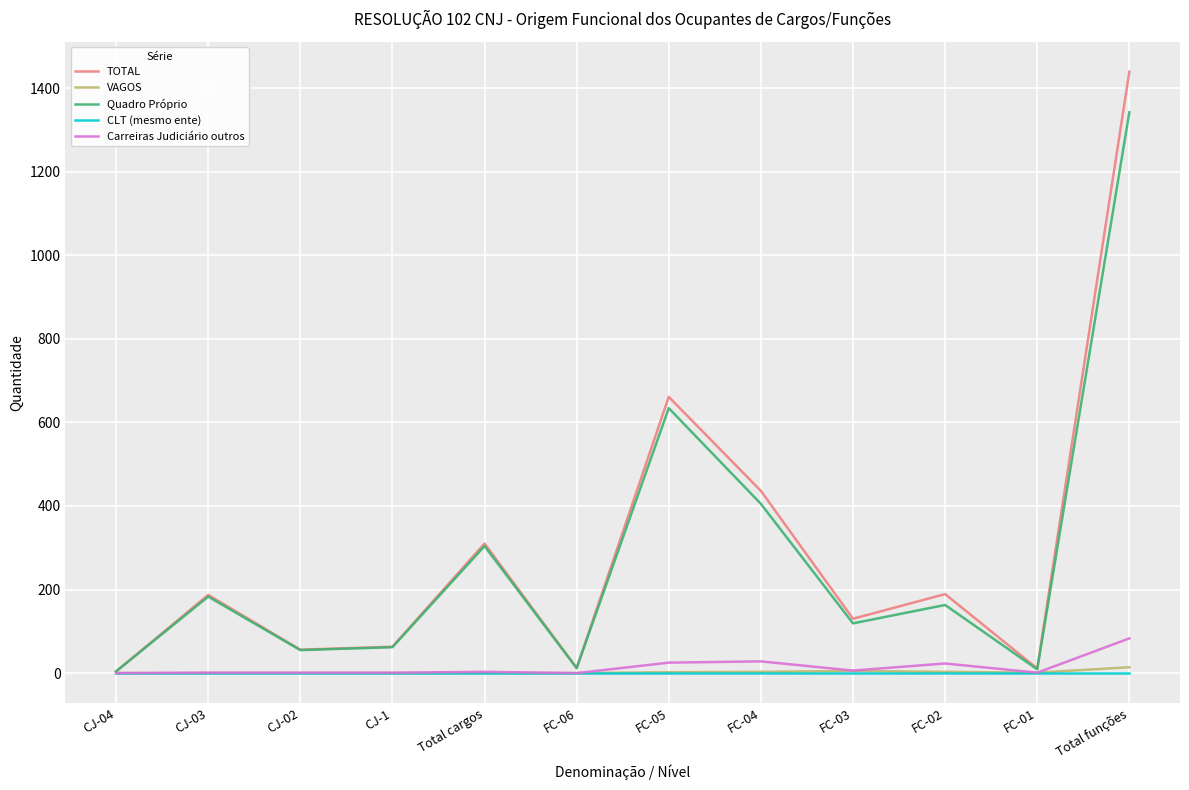

What is the total value across all series at FC-02?

378